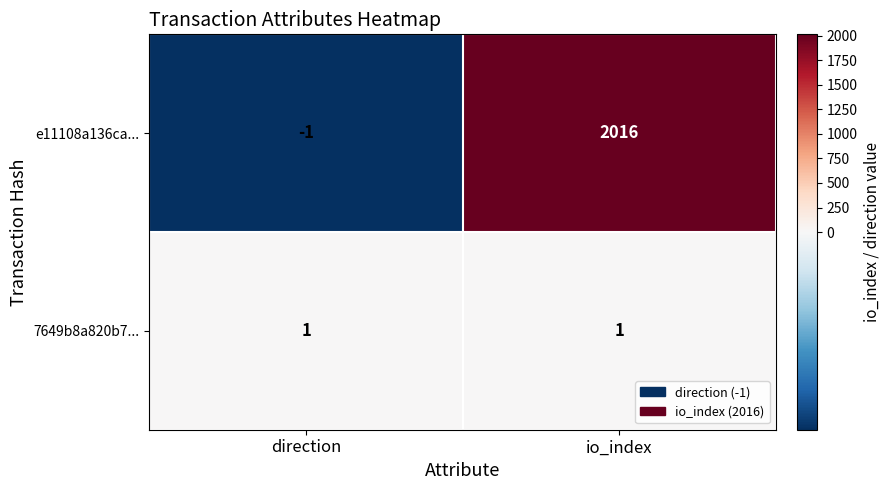

Read the e11108a136ca... value at io_index, to the nearest 50.

2000